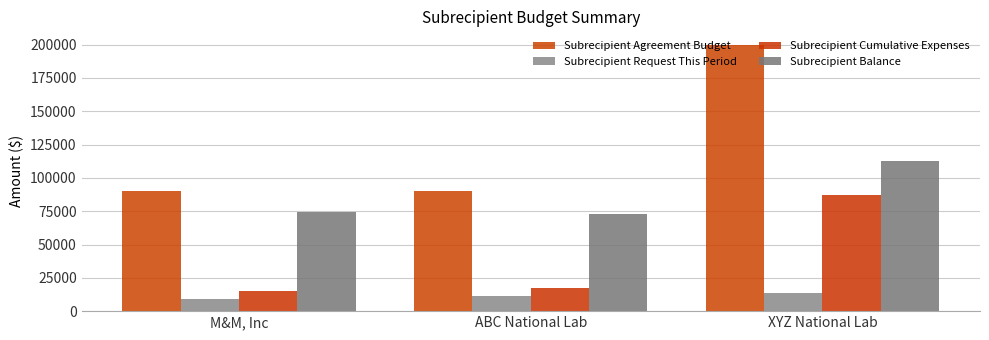

What is the label of the 1st bar from the left?

M&M, Inc